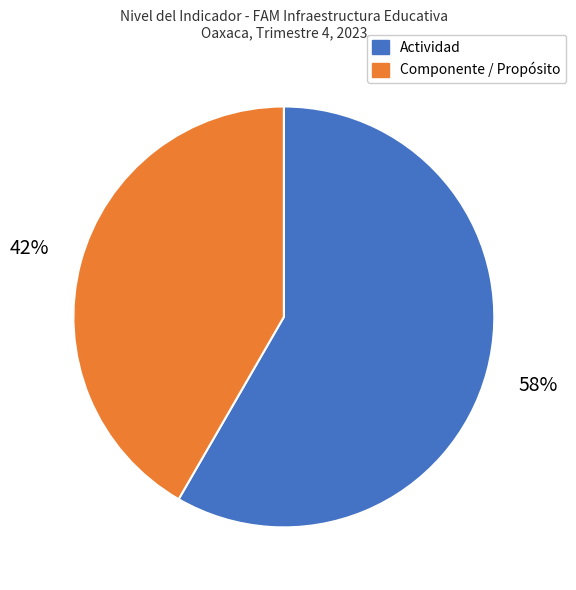

To the nearest percent, what is the average slice percentage?

50%